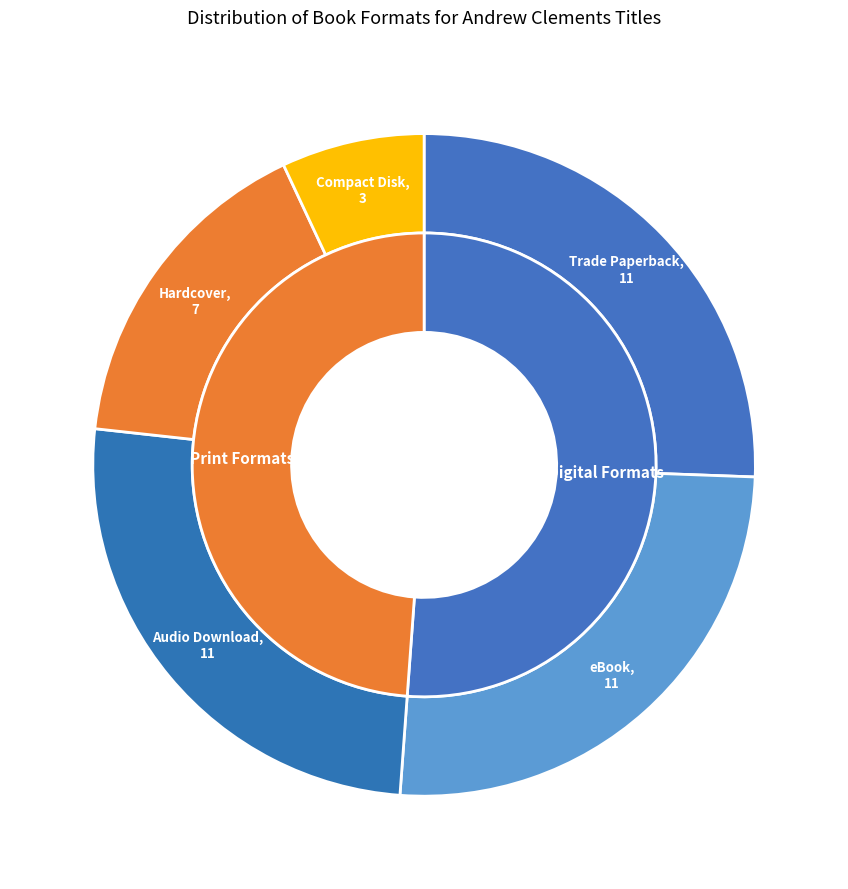

Which category has the smallest portion of the pie?

Compact Disk